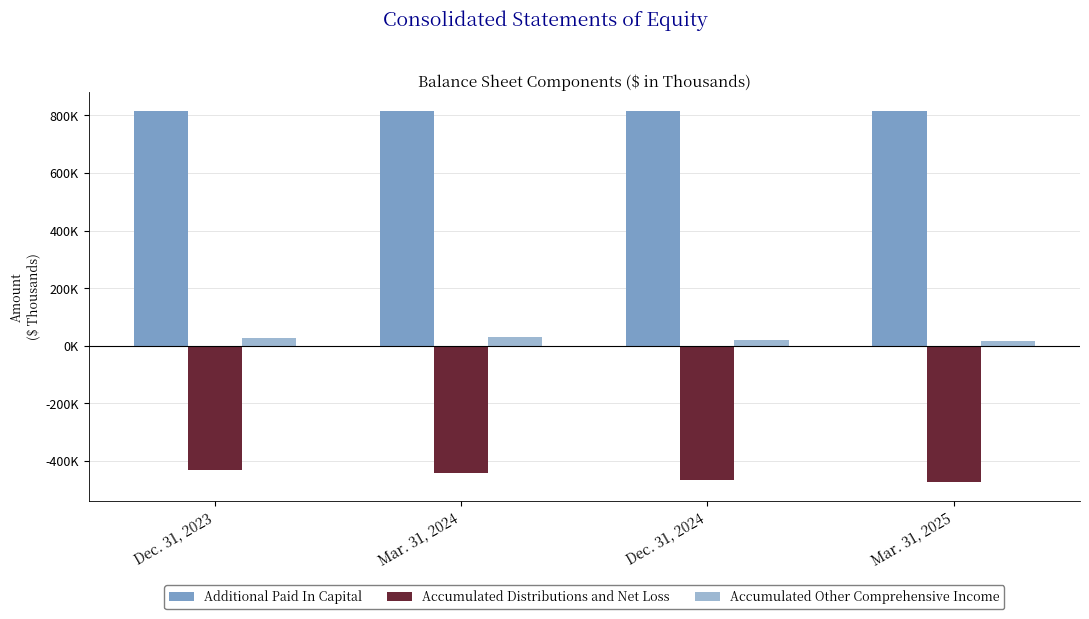

Rank the categories by Accumulated Distributions and Net Loss value from highest to lowest.

Dec. 31, 2023, Mar. 31, 2024, Dec. 31, 2024, Mar. 31, 2025